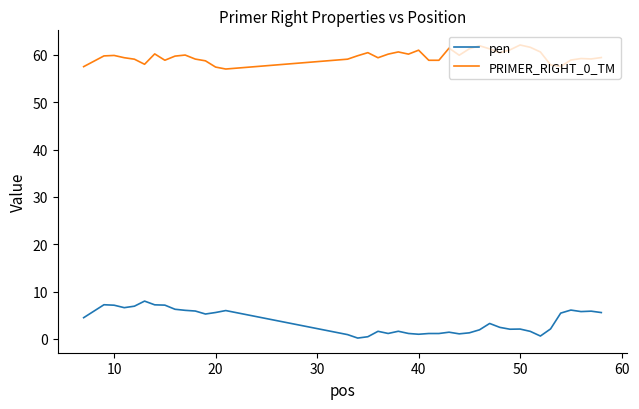

True or false: PRIMER_RIGHT_0_TM and pen cross at least once.

False